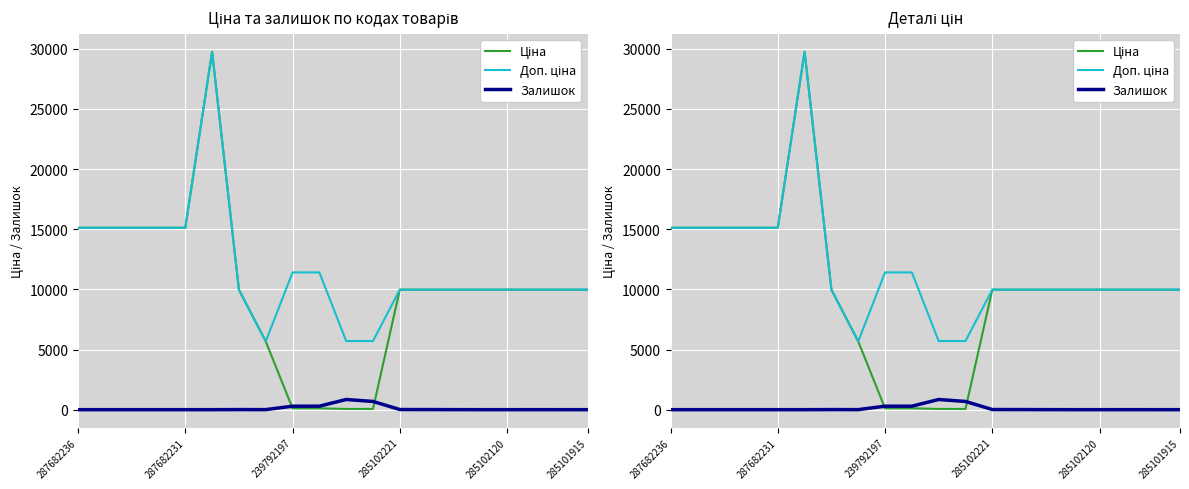

What is the difference between the Залишок values at 16 and 6?

7.0